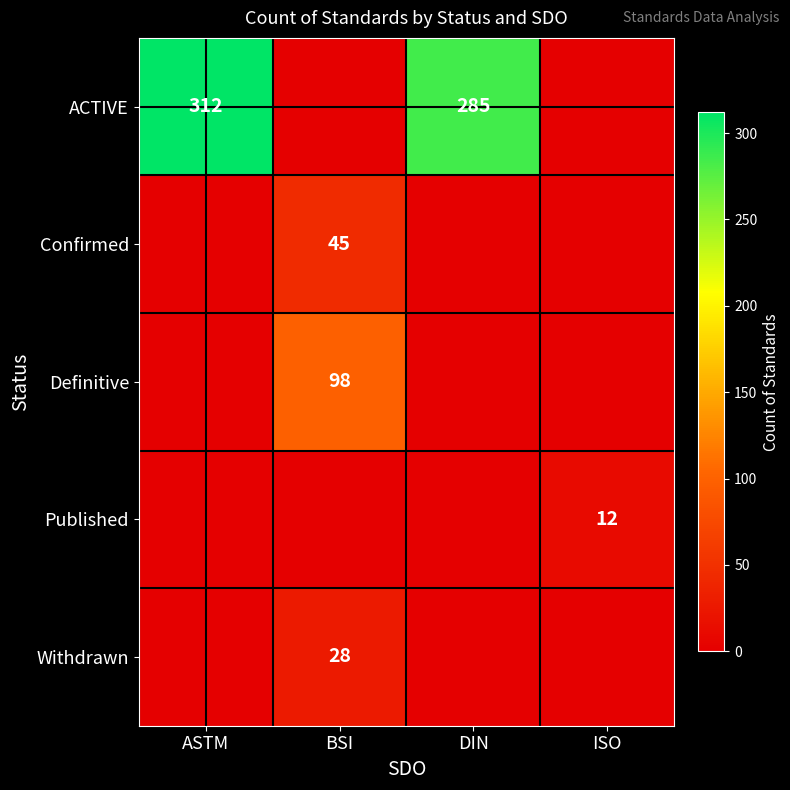

What is the spread (max minus min) of values at ISO?

12